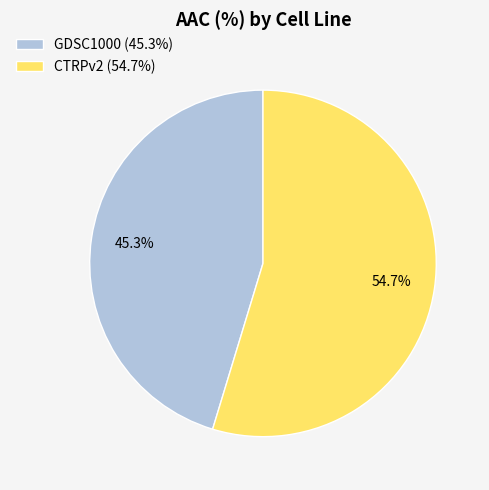

Is the sum of GDSC1000 and CTRPv2 greater than half?

Yes